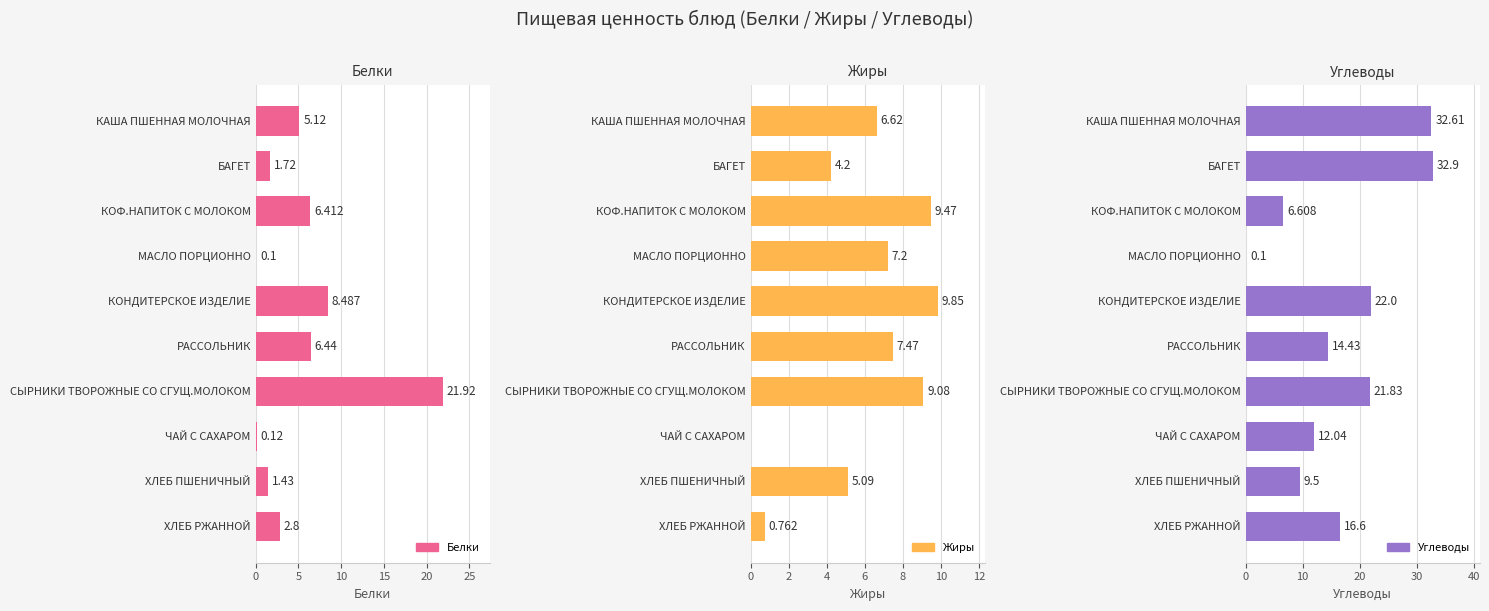

Is the value of Углеводы at ЧАЙ С САХАРОМ greater than the value of Жиры at БАГЕТ?

Yes